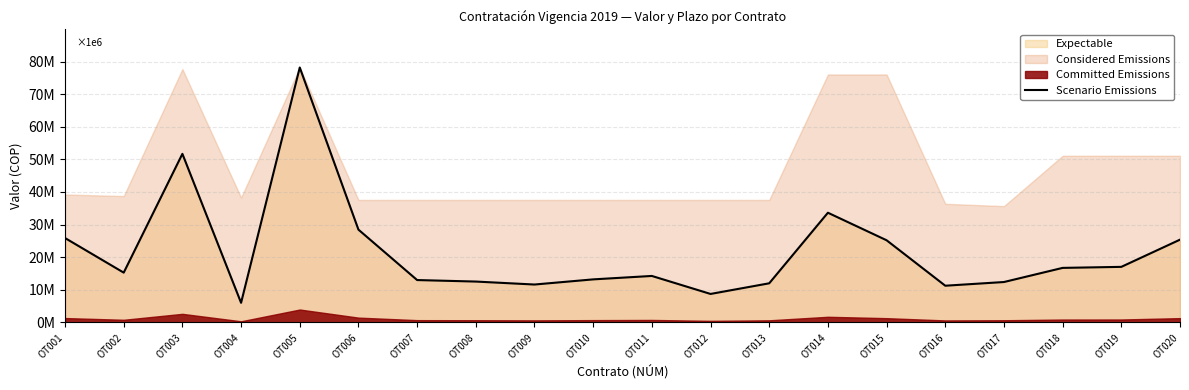

Reading left to right, extract all data points from this chart.

OT001=25860857	OT002=15238051	OT003=51706331	OT004=5974755	OT005=78215264	OT006=28440000	OT007=12960439	OT008=12498540	OT009=11586664	OT010=13166664	OT011=14220000	OT012=8694632	OT013=11963291	OT014=33627810	OT015=25175860	OT016=11219999	OT017=12355000	OT018=16694292	OT019=17009282	OT020=25361666